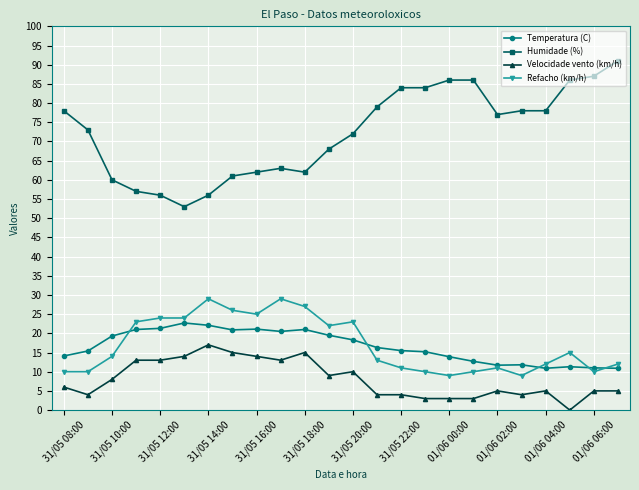

Which series has the widest spread of values?

Humidade (%)